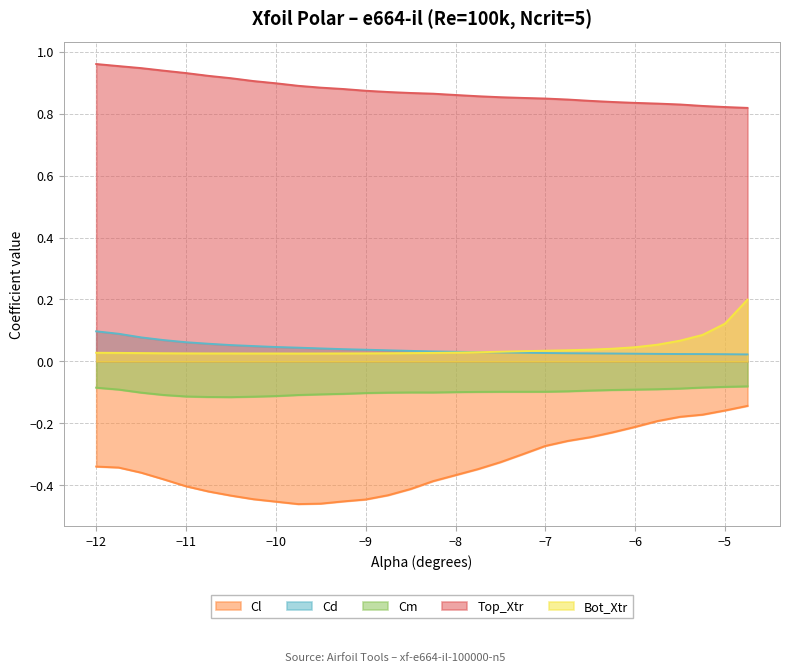

Does the chart display data point markers on the line(s)?

No